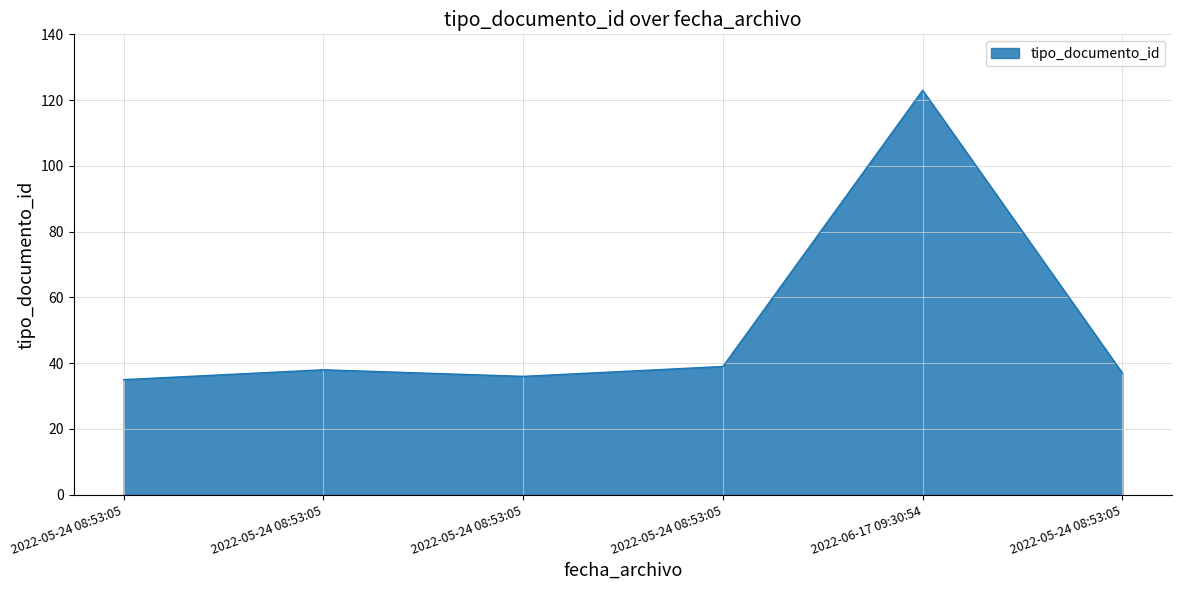

Reading left to right, extract all data points from this chart.

35	38	36	39	123	37